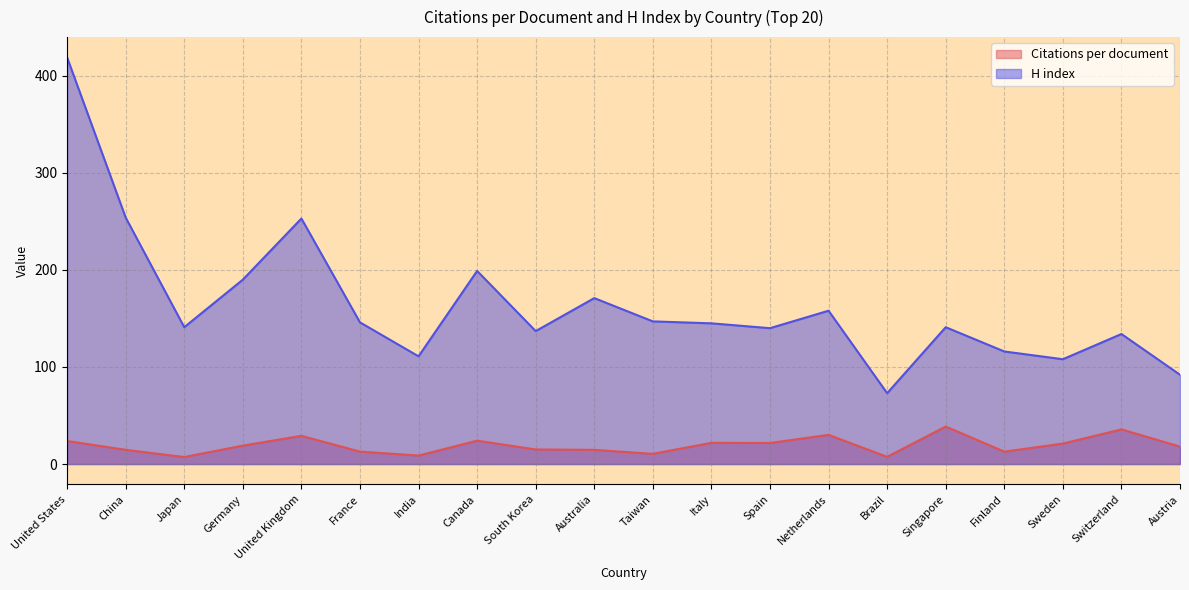

Read the H index value at Italy.

145.0